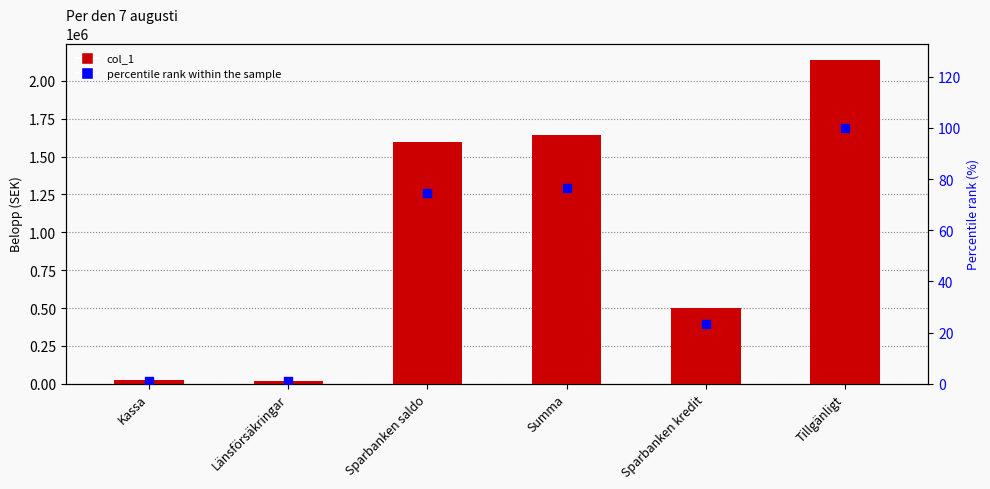

Which series contains the highest Y value?

col_1